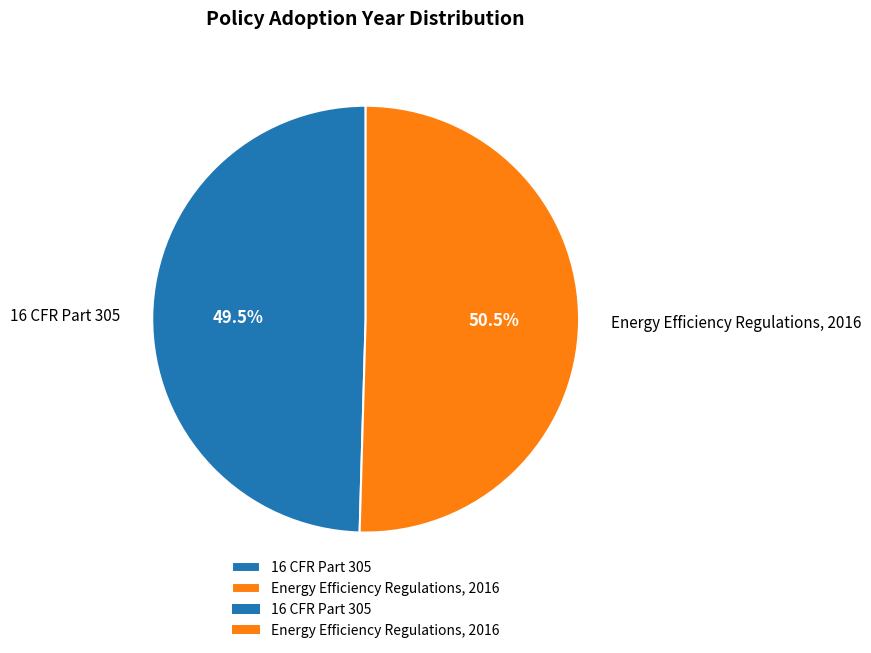

Approximately how many times larger is the value at Energy Efficiency Regulations, 2016 compared to 16 CFR Part 305?

1.0